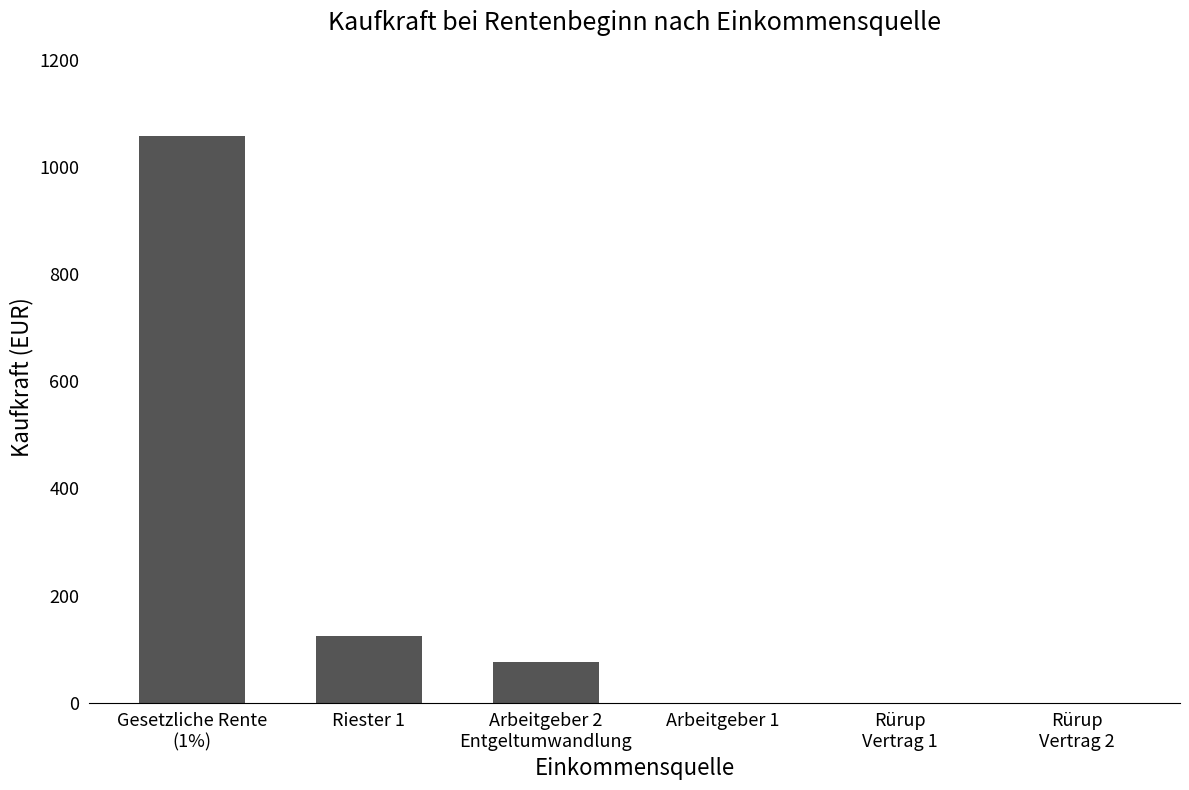

Reading right to left, extract all data points from this chart.

Rürup
Vertrag 2=0.0	Rürup
Vertrag 1=0.0	Arbeitgeber 1=0.0	Arbeitgeber 2
Entgeltumwandlung=75.9	Riester 1=124.7	Gesetzliche Rente
(1%)=1058.0